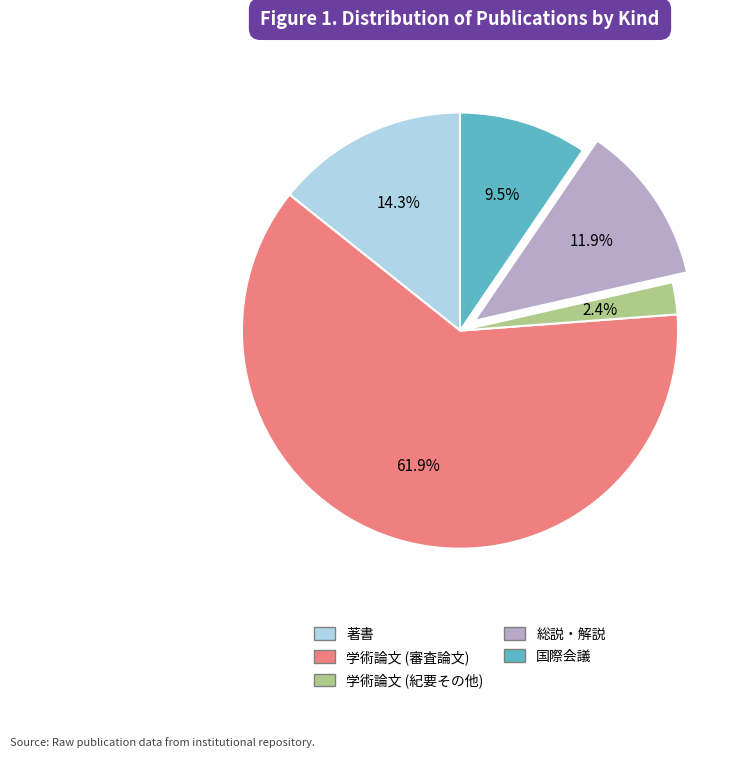

Is it true that 総説・解説 is 12% of the pie?

True